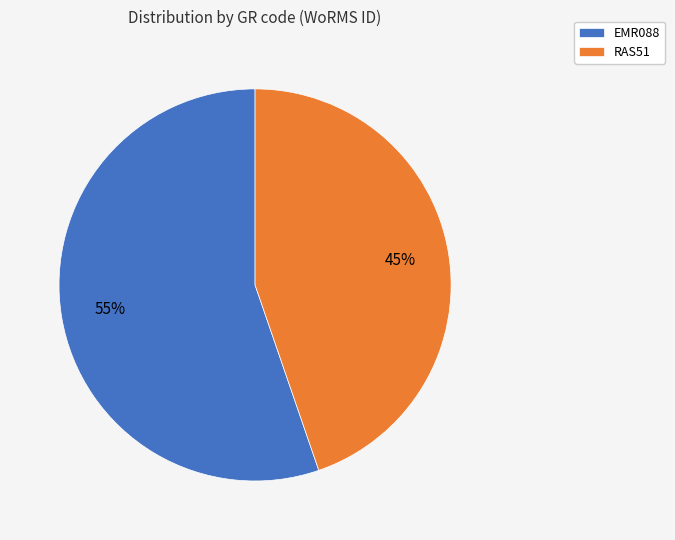

What percentage is the RAS51 slice, to the nearest percent?

45%